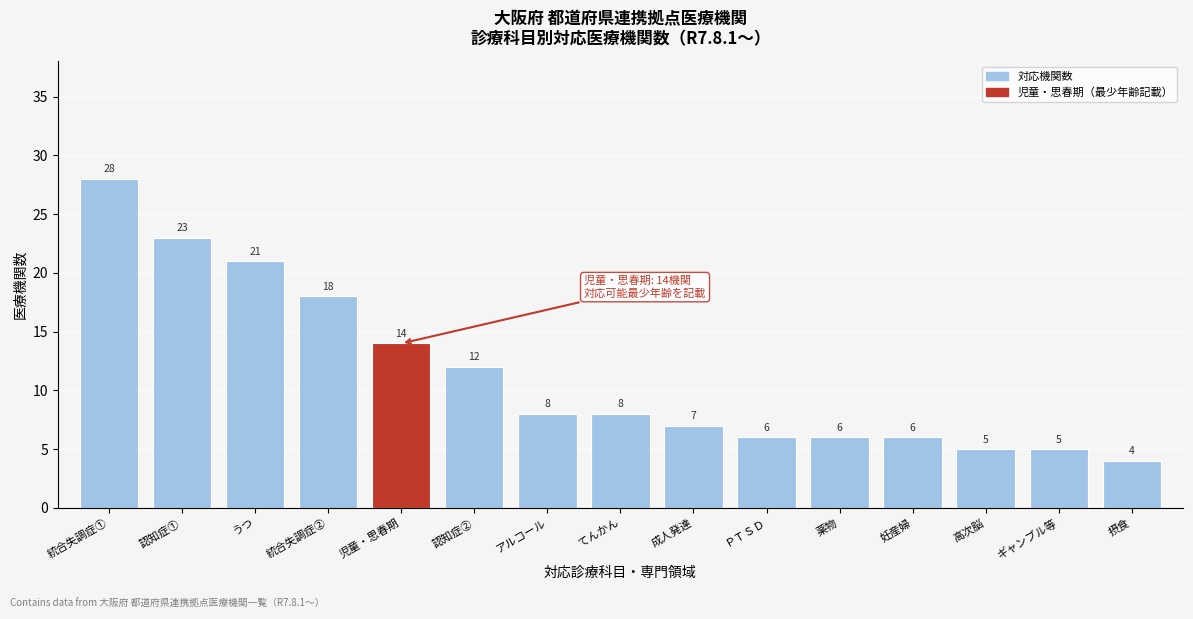

Reading right to left, what are all the values shown in this chart?

摂食=4	ギャンブル等=5	高次脳=5	妊産婦=6	薬物=6	ＰＴＳＤ=6	成人発達=7	てんかん=8	アルコール=8	認知症②=12	児童・思春期=14	統合失調症②=18	うつ=21	認知症①=23	統合失調症①=28